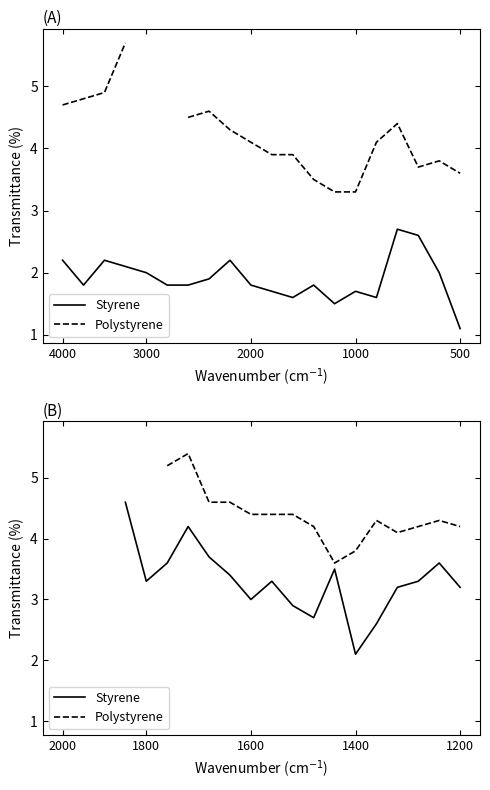

True or false: Styrene and Polystyrene intersect in this chart.

False